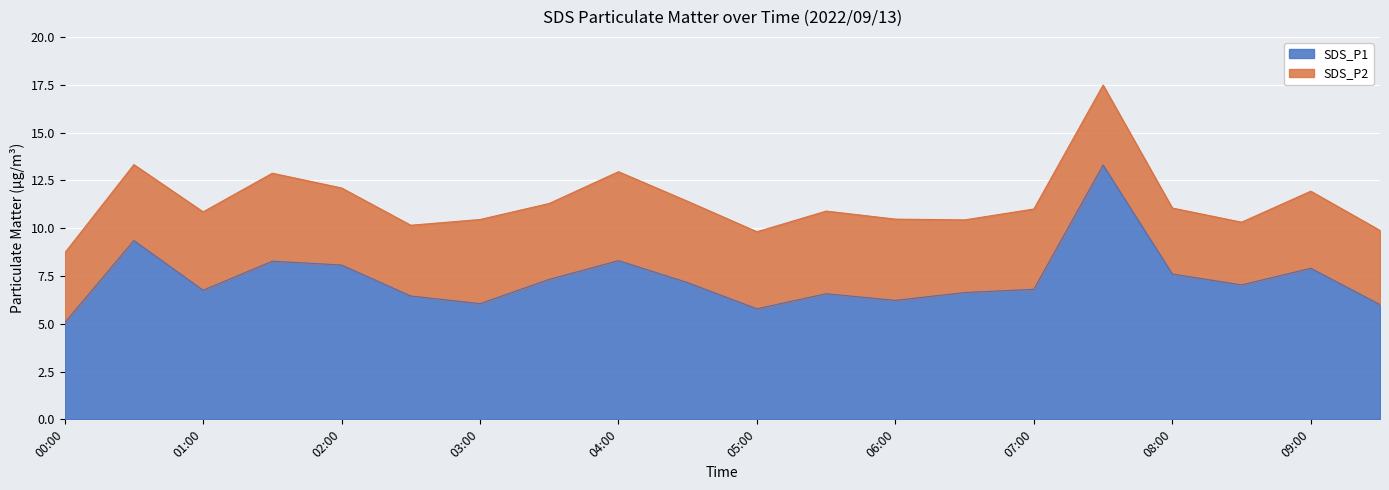

Where is the data nearest to the value 9?

00:30